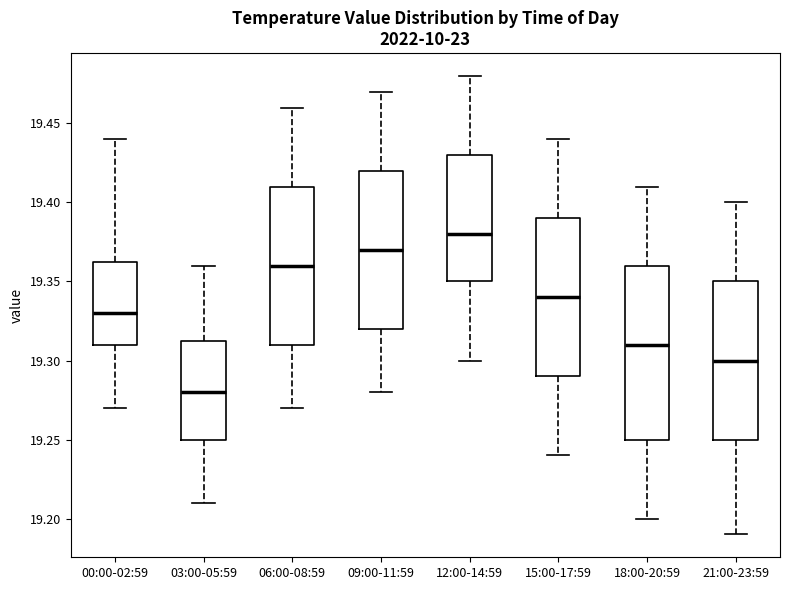

Where does the median line of the box for 12:00-14:59 sit on the y-axis? The values are not printed on the chart, so give them approximately, as read against the axis.

19.380